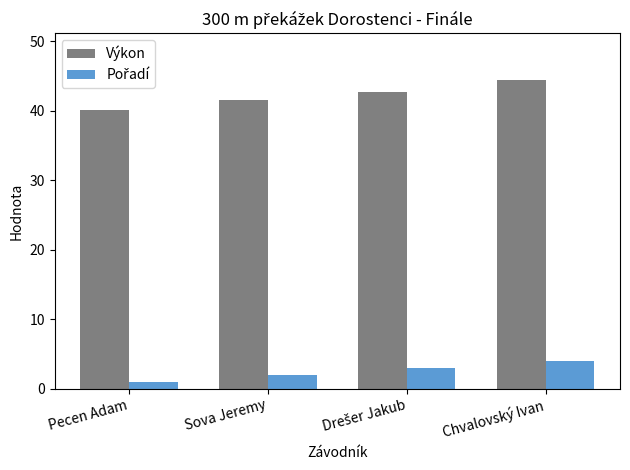

Which series has the largest total across all categories?

Výkon